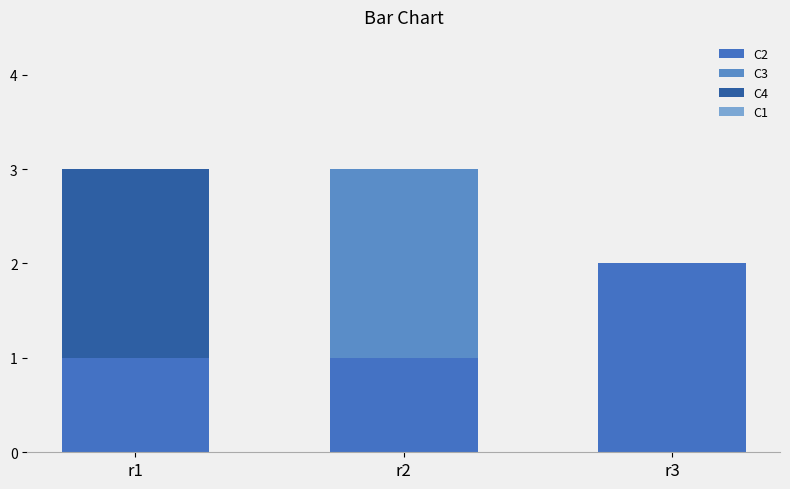

Does the chart contain stacked bars?

Yes